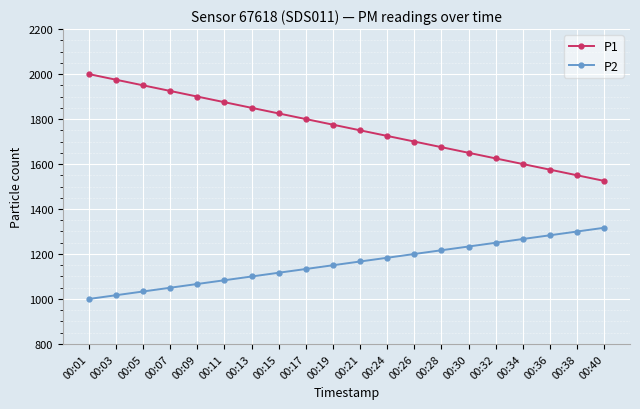

At 00:30, list the series in order from smallest to largest.

P2, P1